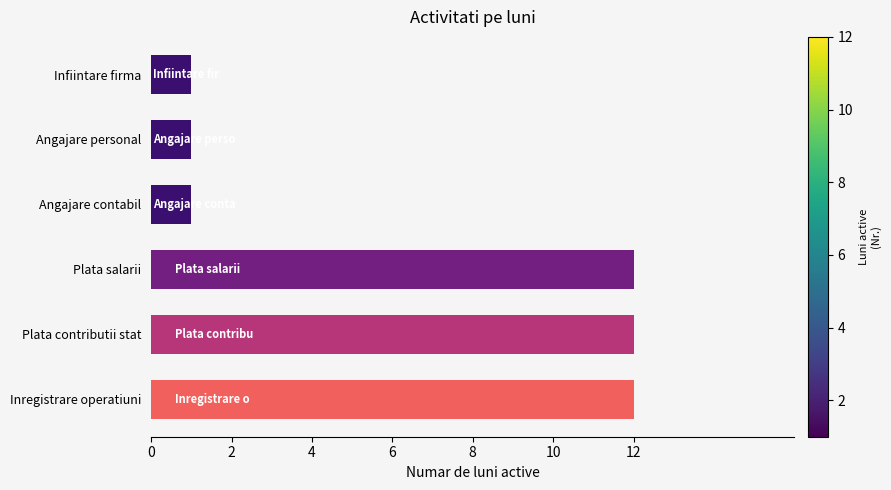

How many bars are there in total?

6